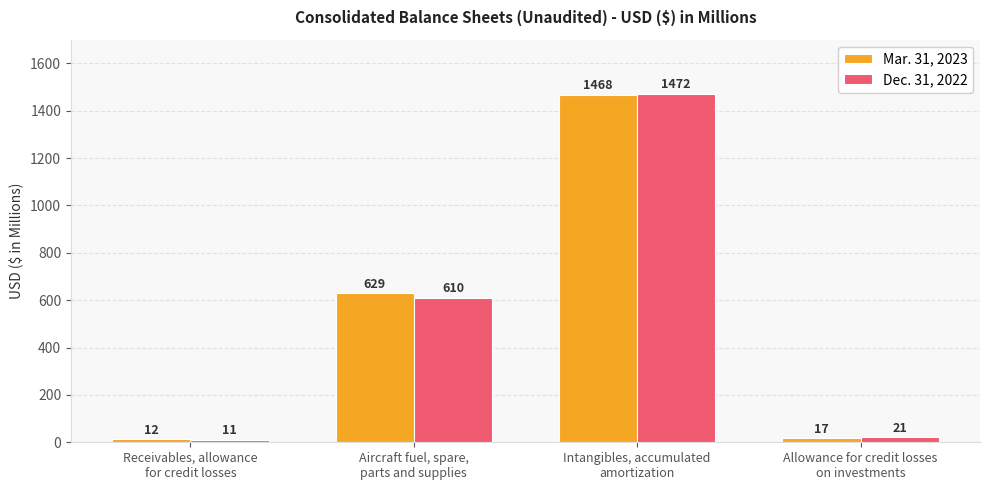

What is the label of the 1st bar from the left?

Receivables, allowance
for credit losses